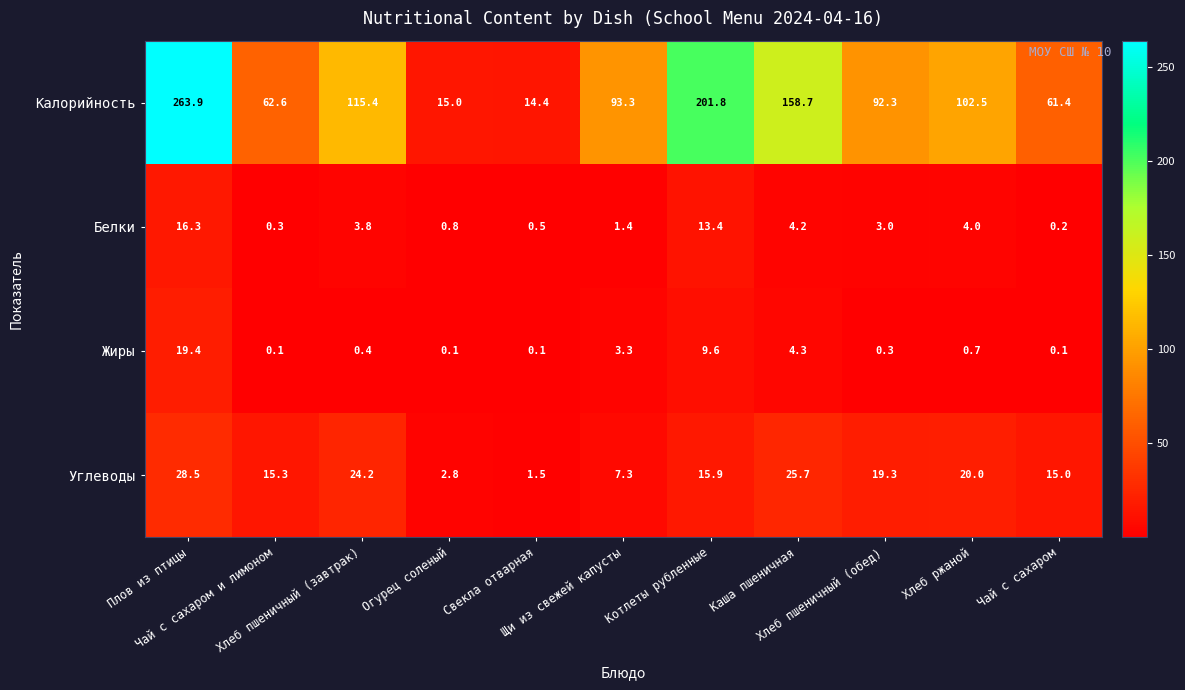

What is the sum of all Жиры values?

38.4